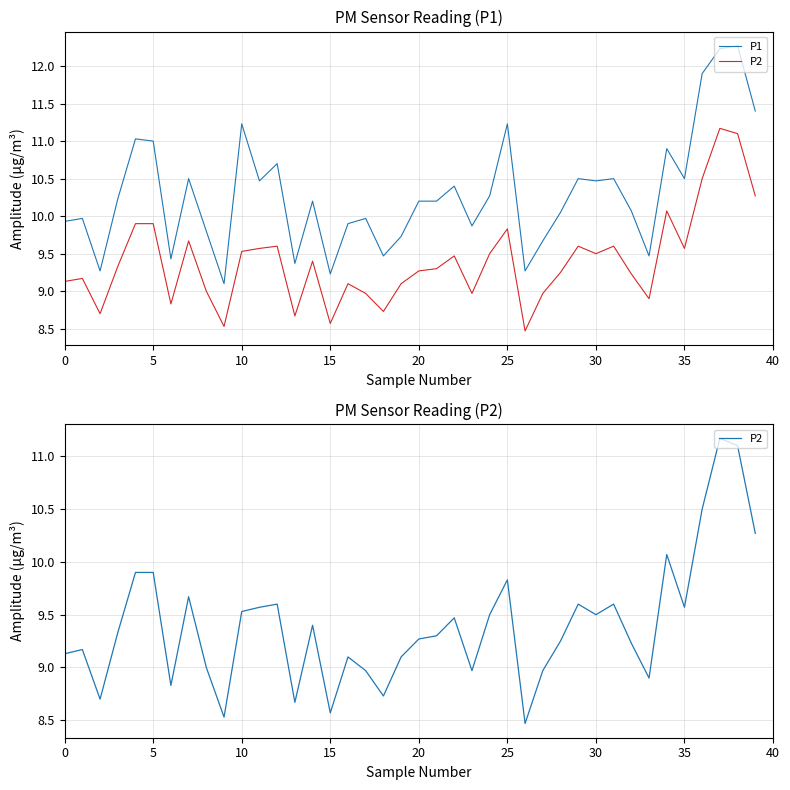

Read the P1 value at 36.

11.9